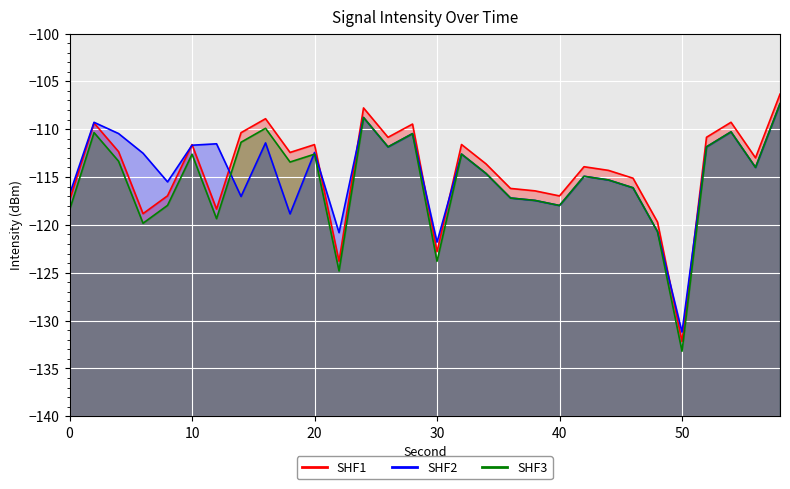

In SHF3, how many points are lower than both neighbors (excluding endpoints)?

9